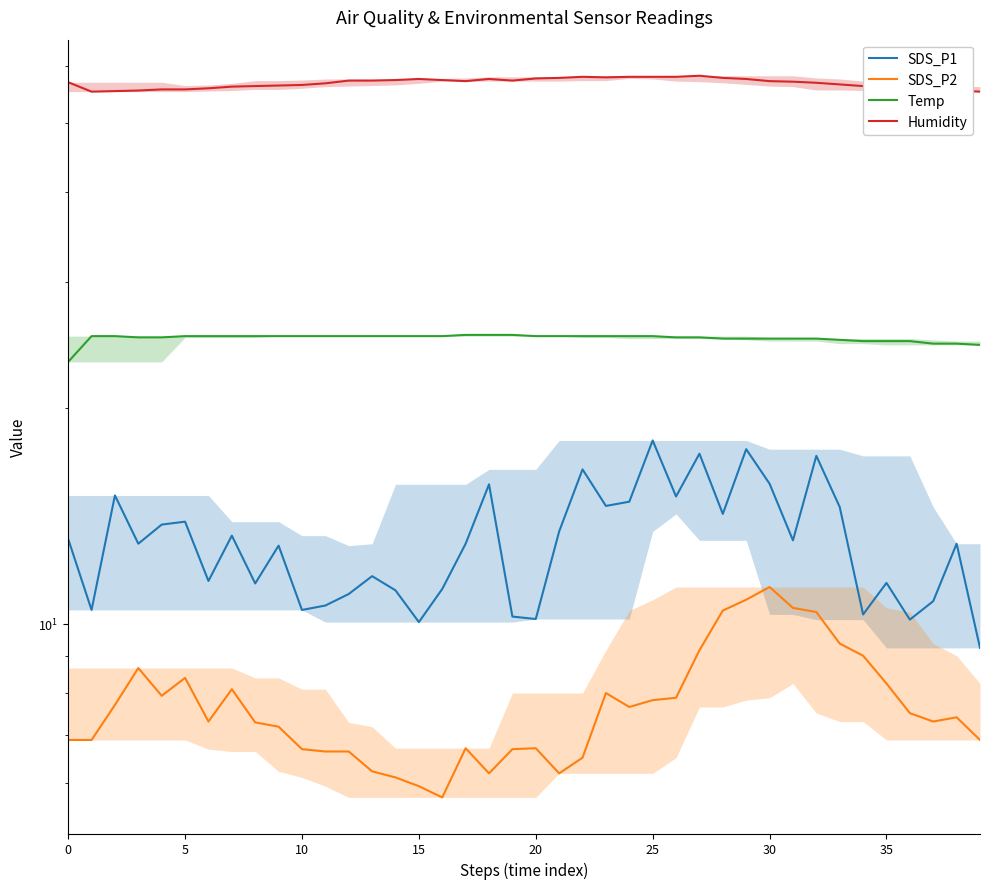

What is the value of the SDS_P1 point at the 5th from the left?

13.8